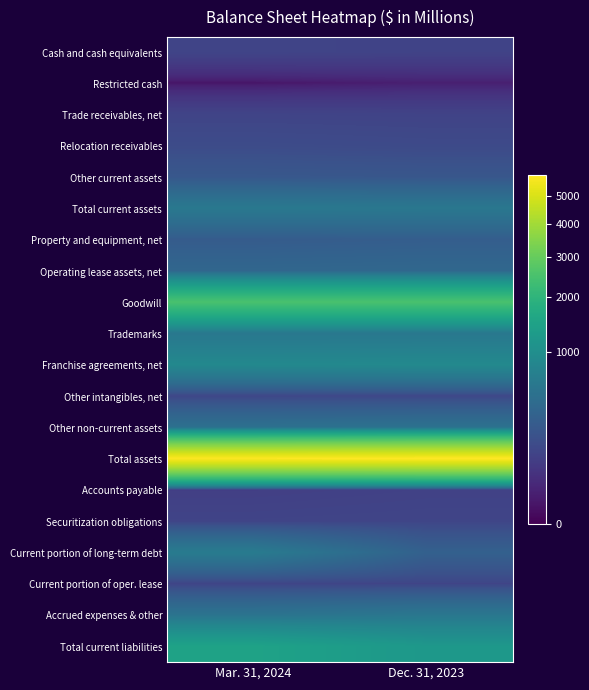

What is the total value across all series at Mar. 31, 2024?

15145